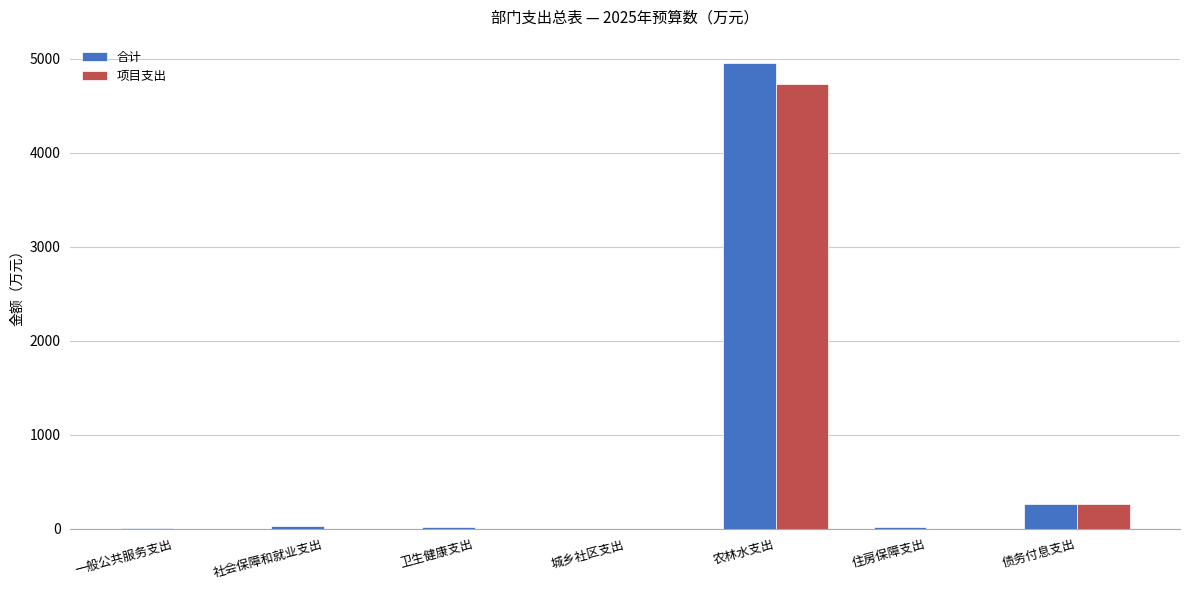

Where is 合计 nearest to the value 2477?

债务付息支出